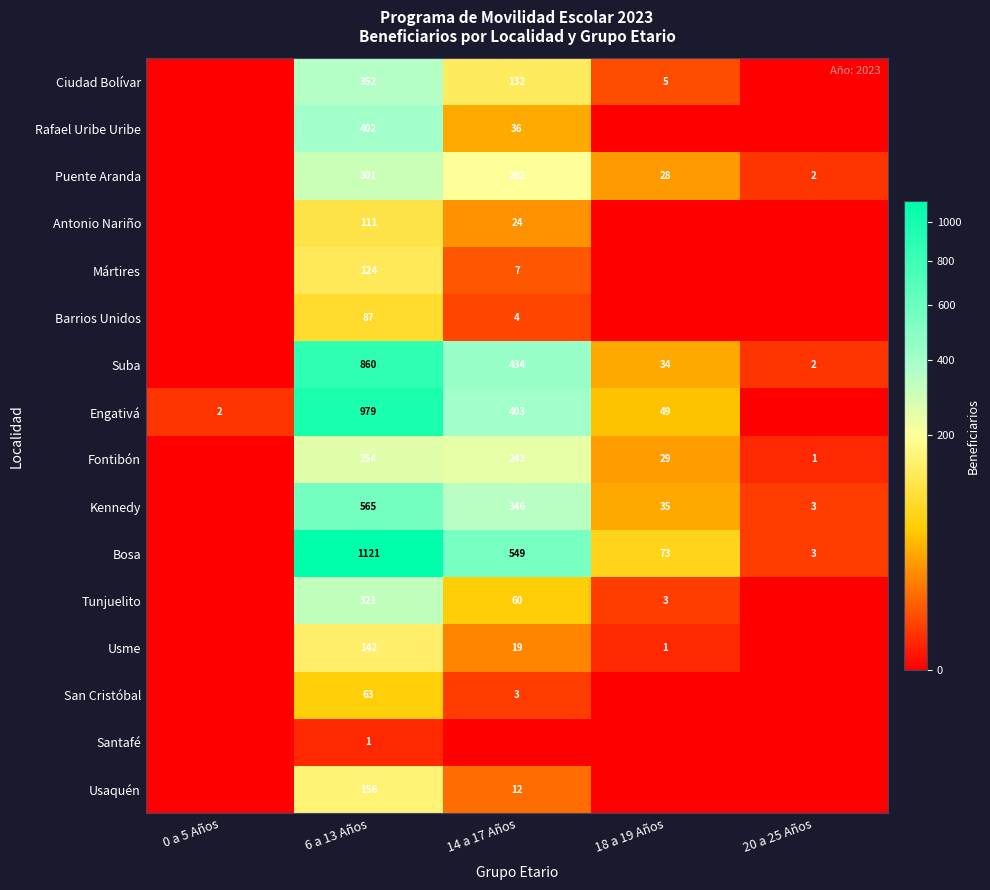

True or false: Usme has a value of 1 at 18 a 19 Años.

True